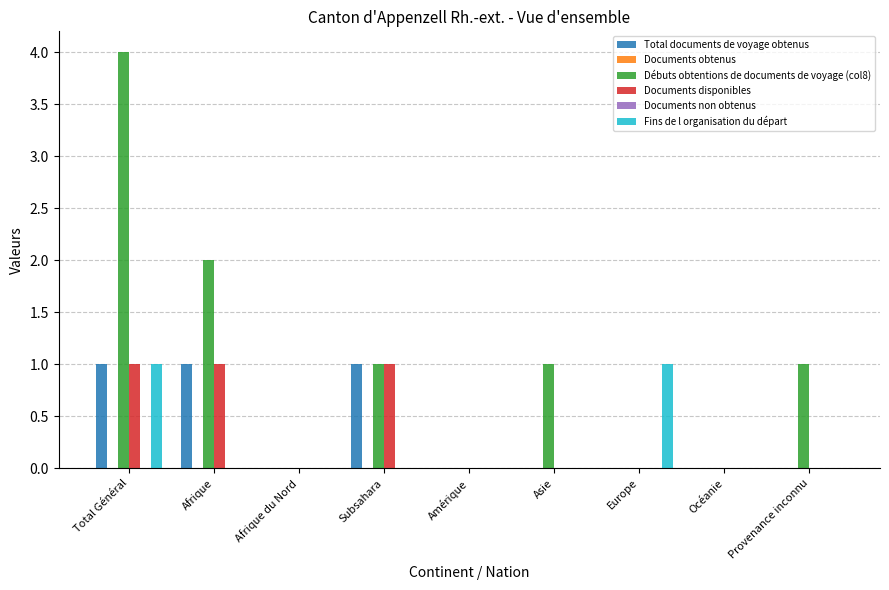

What is the difference between the maximum and minimum values in the Débuts obtentions de documents de voyage (col8) series?

4